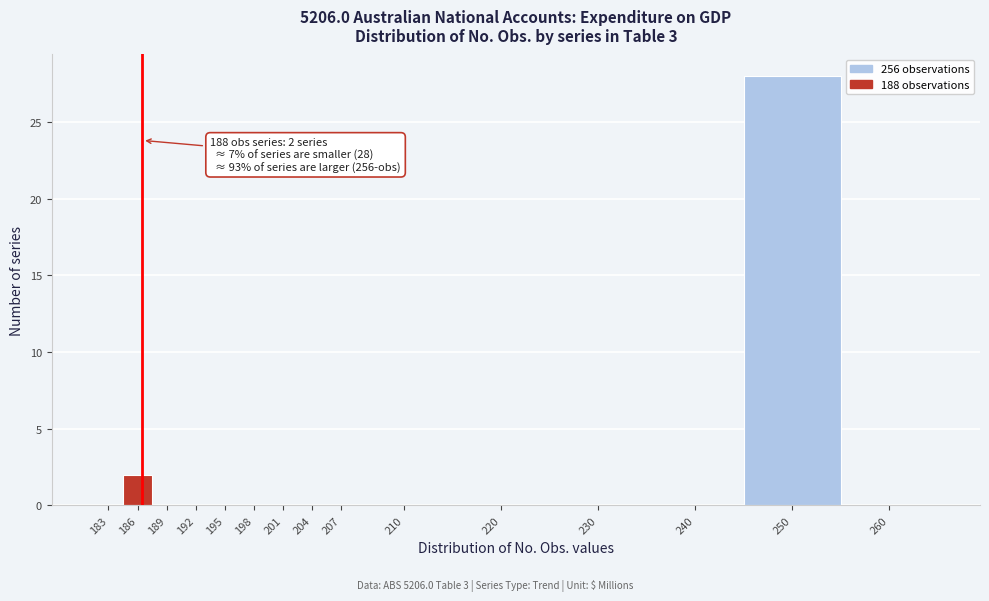

Reading right to left, transcribe all the data shown in this chart.

260=0	250=28	240=0	230=0	220=0	210=0	207=0	204=0	201=0	198=0	195=0	192=0	189=0	186=2	183=0